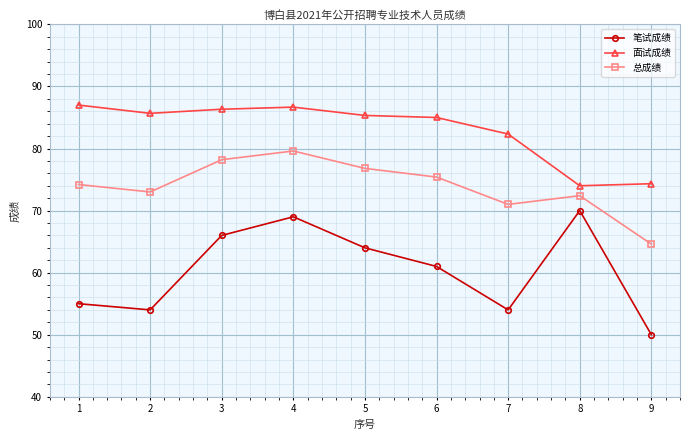

What is the sum of the 总成绩 values at 7 and 3?

149.2